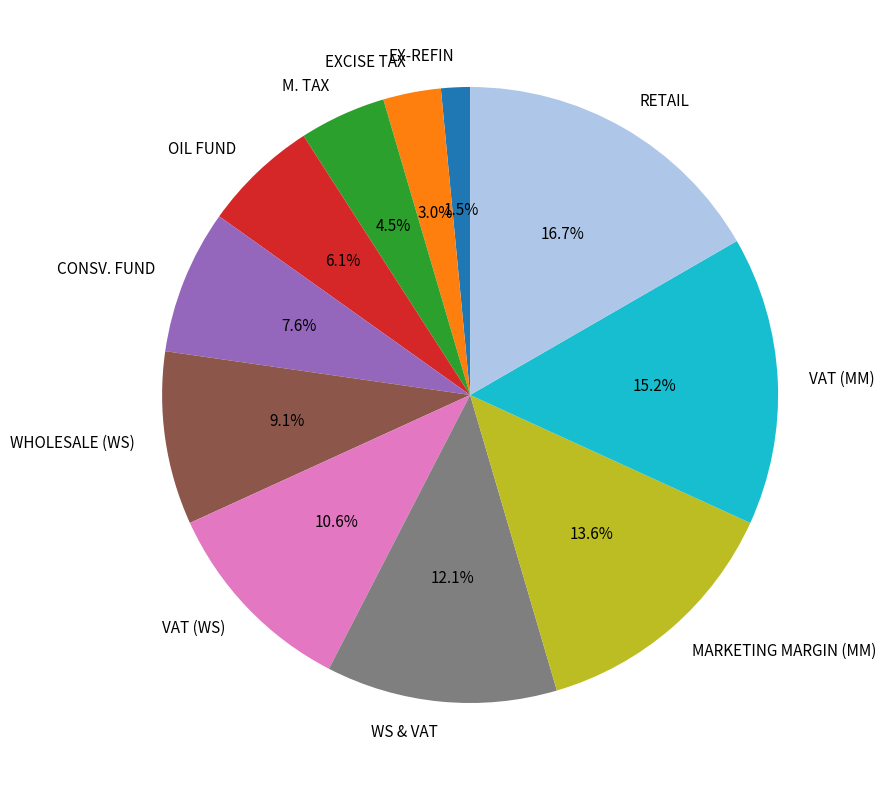

How many segments does this pie chart have?

11